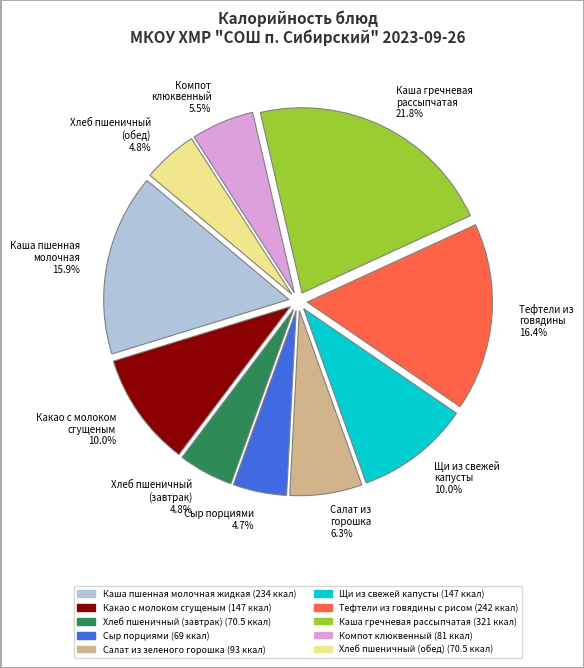

What is the ratio of the value at Каша пшенная молочная 15.9% to the value at Каша гречневая рассыпчатая 21.8%?

0.7